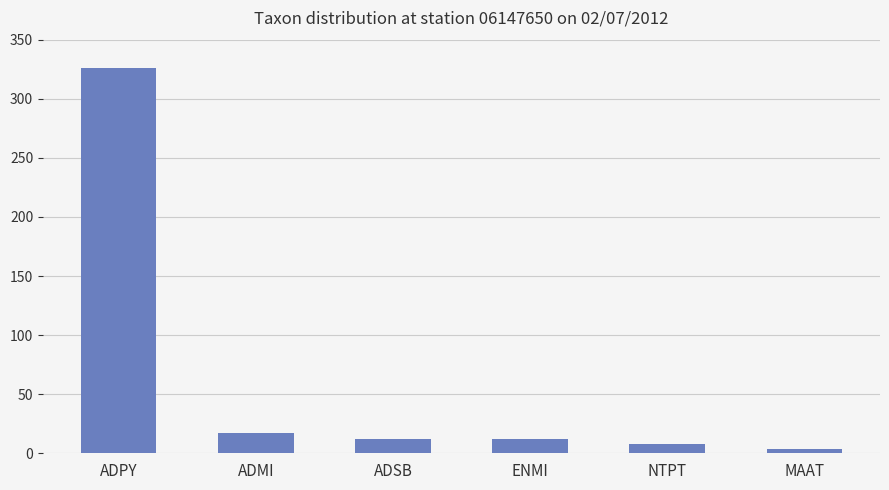

Approximately how many times larger is the value at ADSB compared to ENMI?

1.0